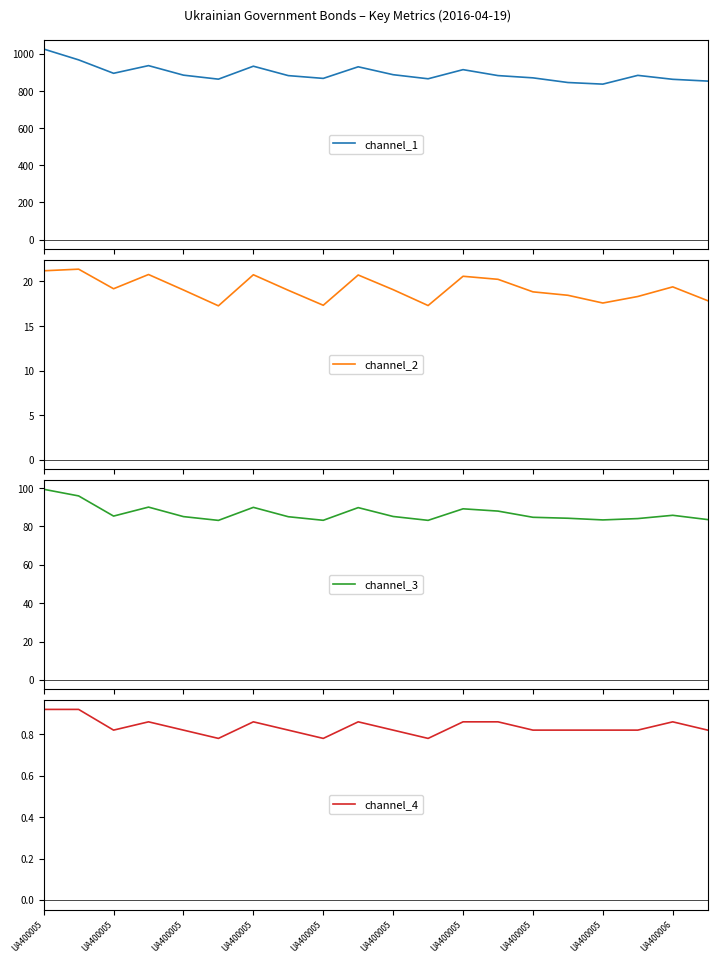

What is the difference between the maximum and minimum values in the channel_4 series?

0.1